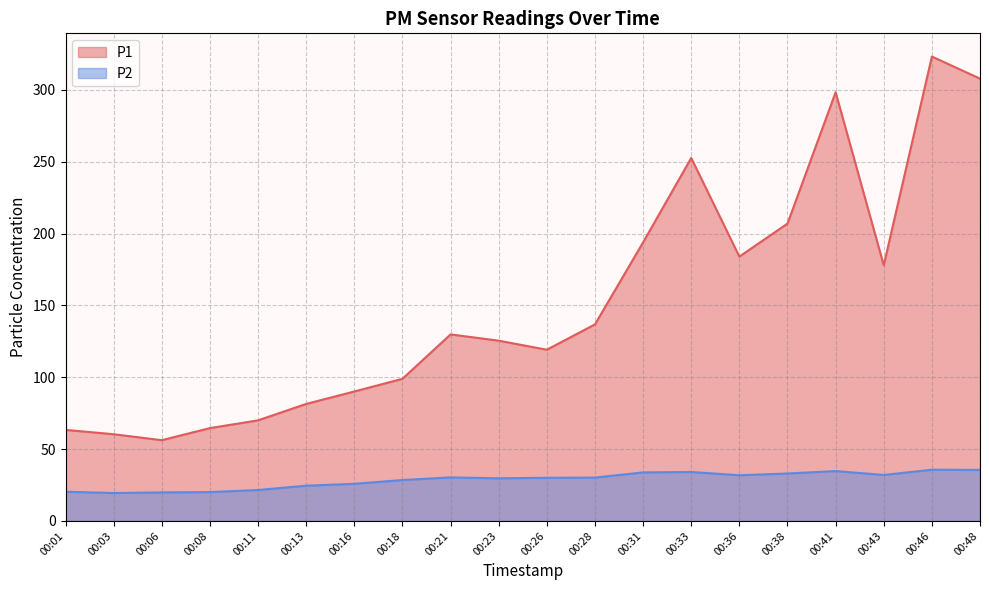

What is the difference between the second highest and minimum values in the P1 series?

251.6